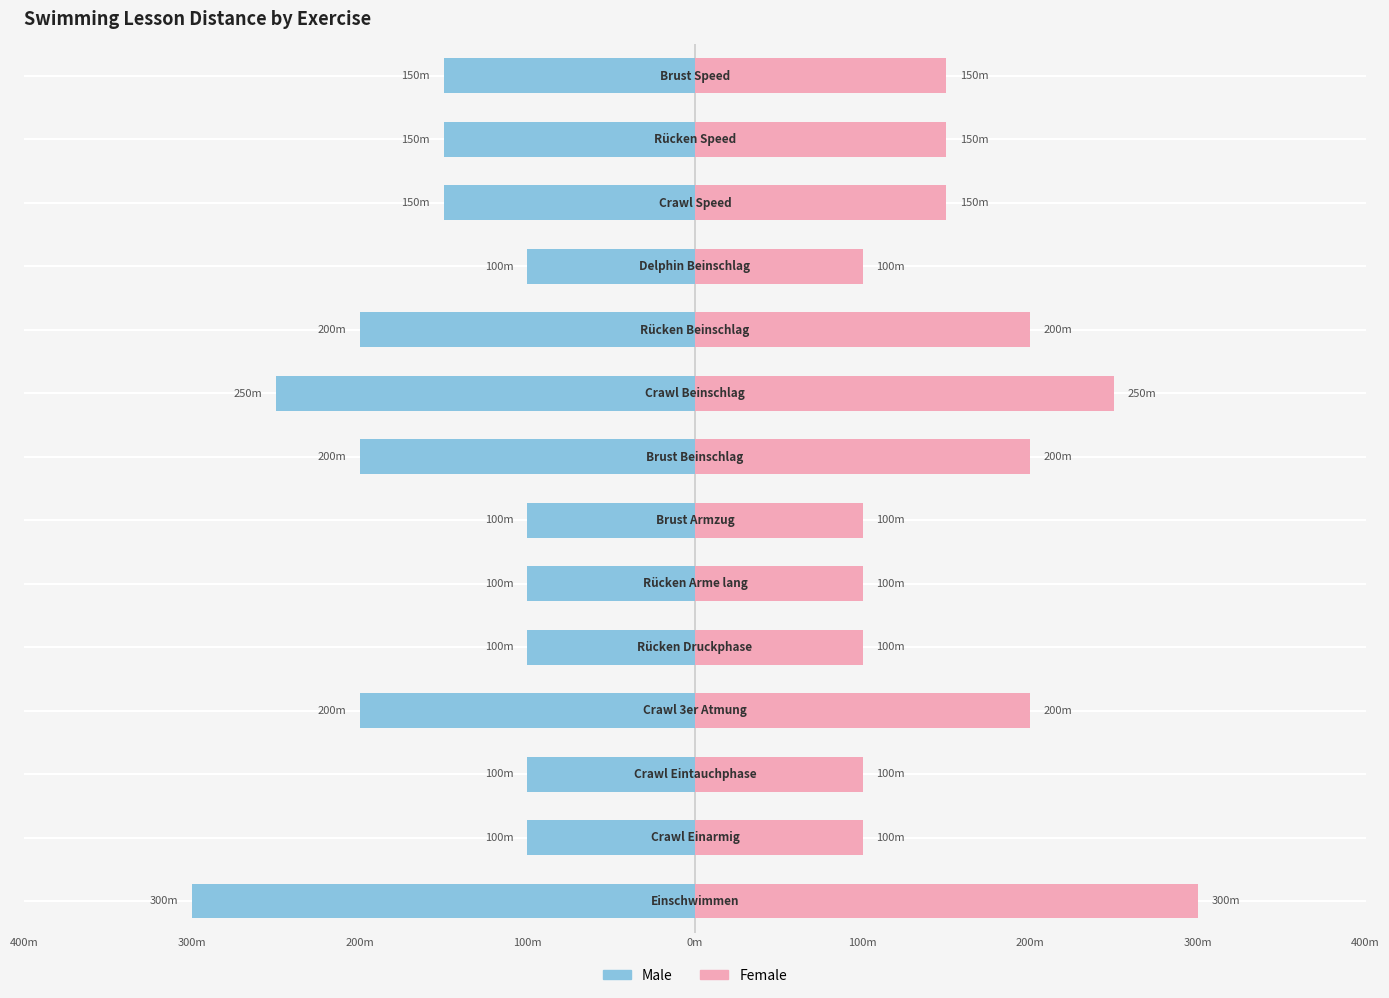

Is it true that Female equals 150 at 12?

True